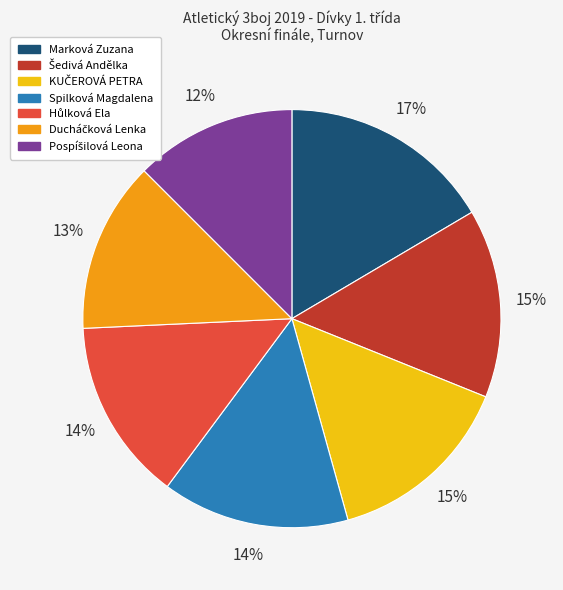

Which category has the biggest portion of the pie?

Marková Zuzana